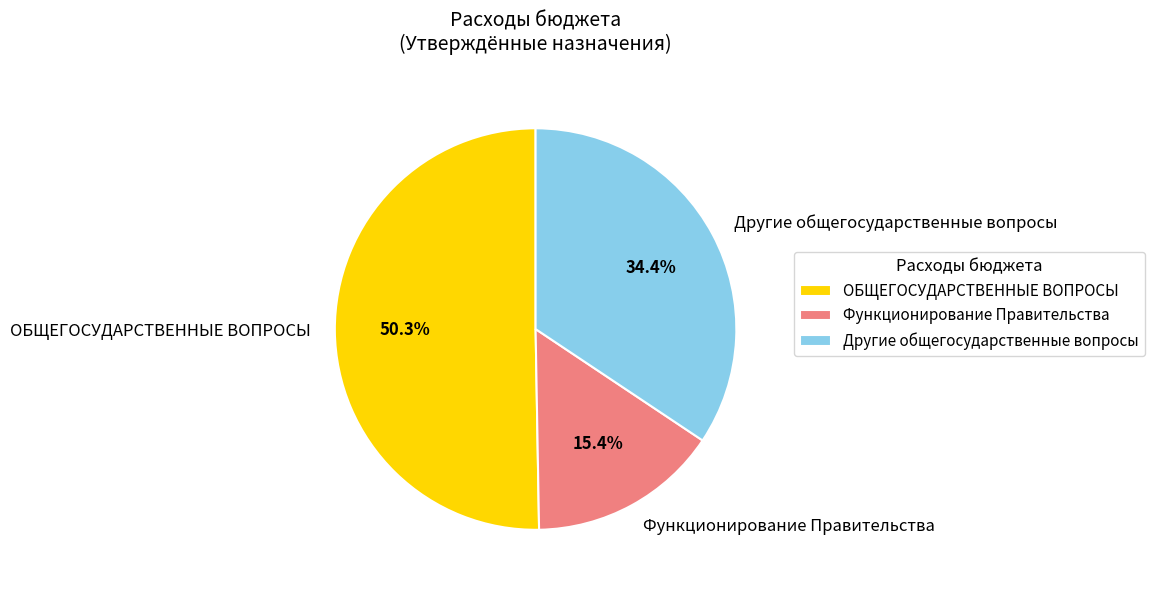

Rank the categories by value from lowest to highest.

Функционирование Правительства, Другие общегосударственные вопросы, ОБЩЕГОСУДАРСТВЕННЫЕ ВОПРОСЫ